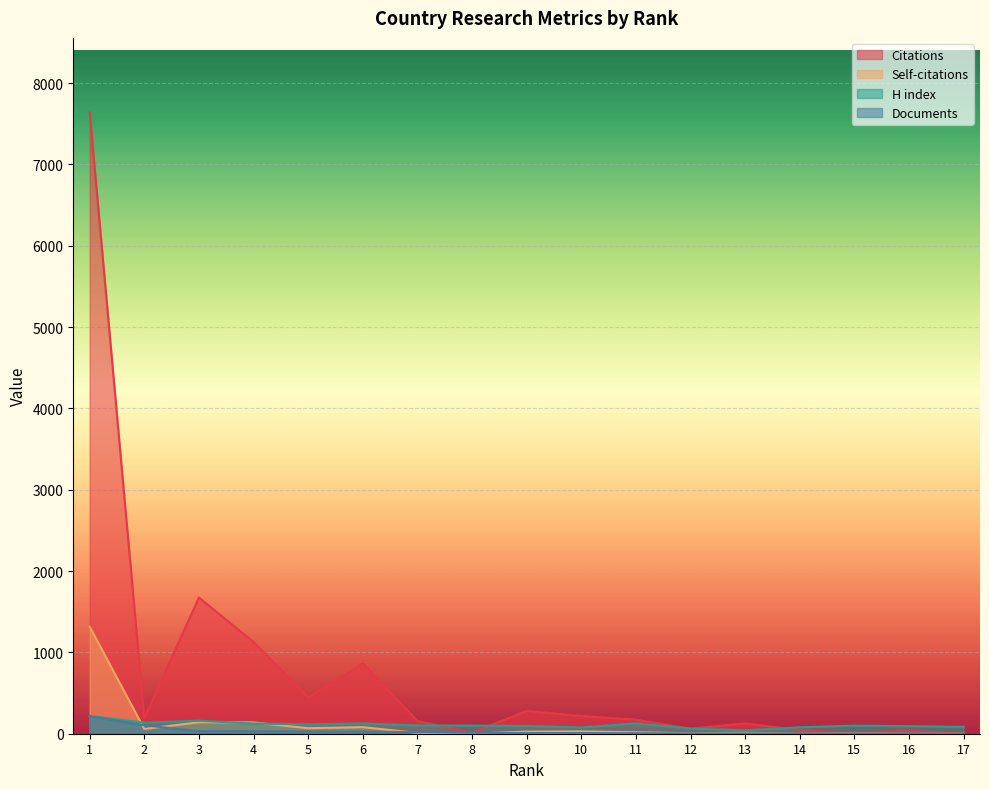

True or false: Documents and H index intersect in this chart.

False